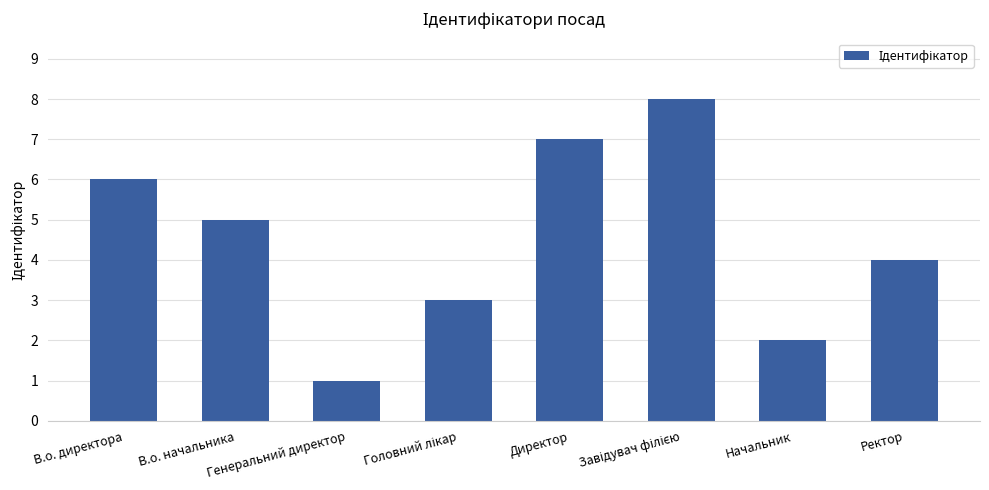

What is the sum of all values?

36